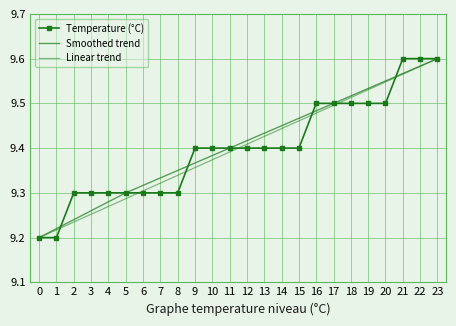

What is the total value across all series at 5?

27.9